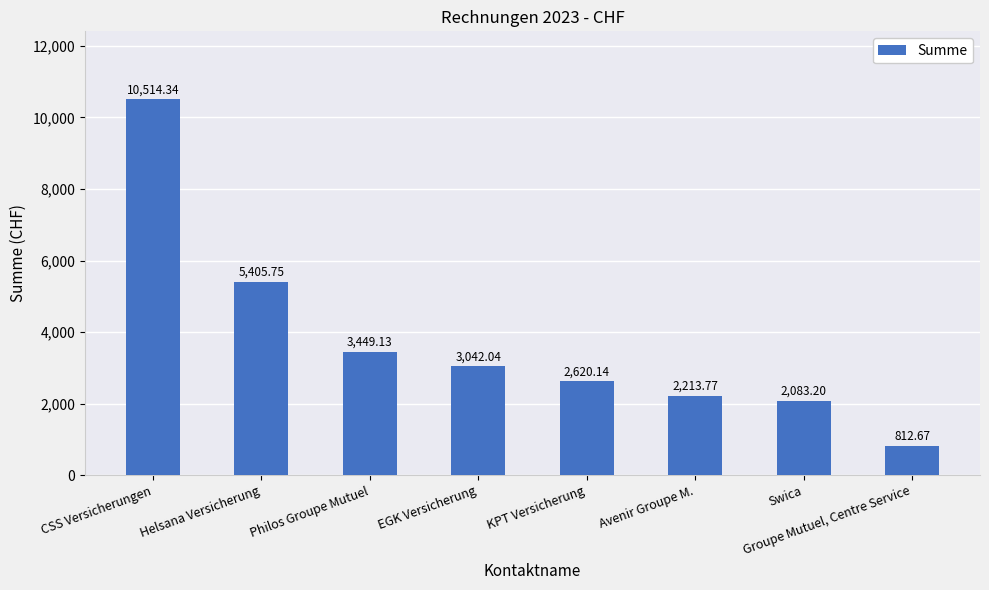

Approximately how many times larger is the value at Swica compared to Helsana Versicherung?

0.4